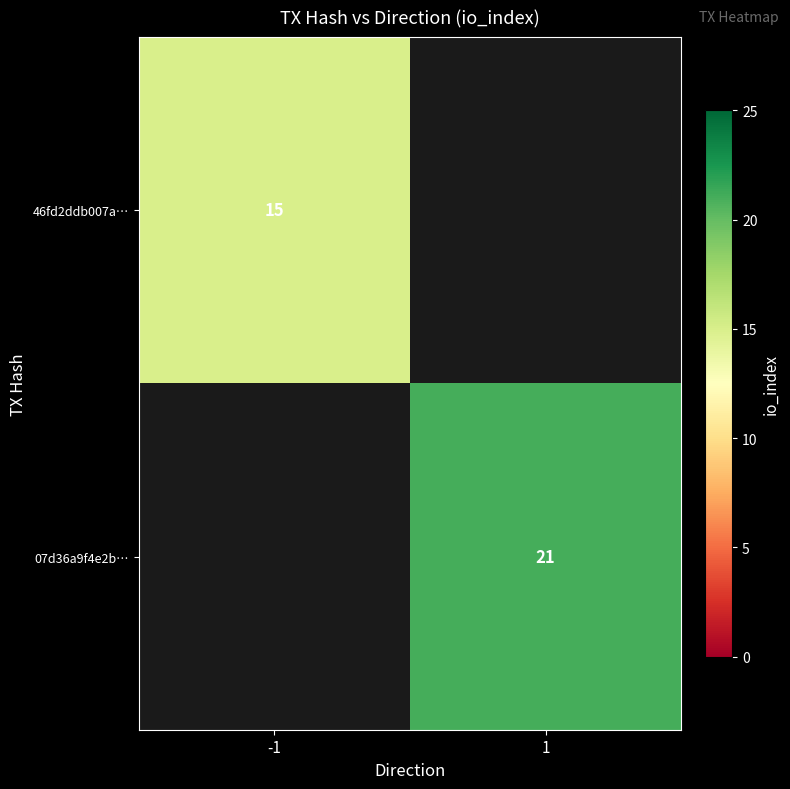

The value of 07d36a9f4e2b… at 1 is 35. True or false?

False